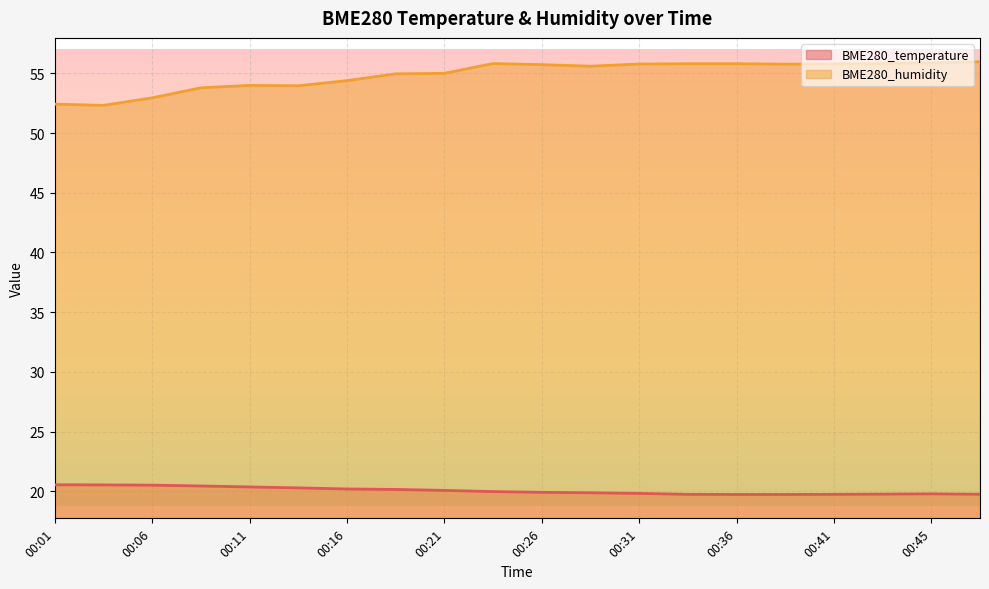

At which label is BME280_humidity closest to 54?

00:11